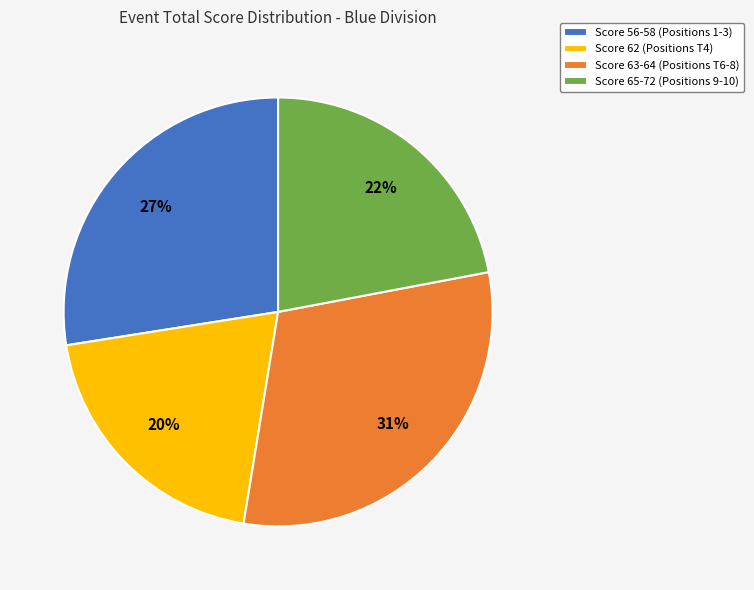

Rank the categories by value from lowest to highest.

Score 62 (Positions T4), Score 65-72 (Positions 9-10), Score 56-58 (Positions 1-3), Score 63-64 (Positions T6-8)